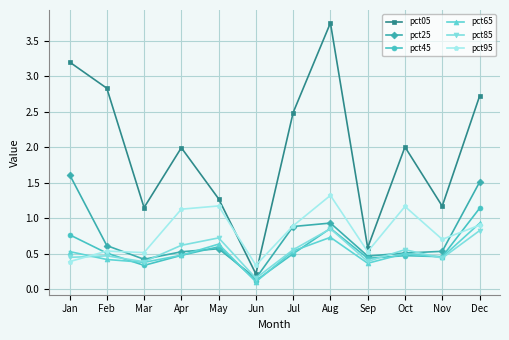

List the series in order of their peak value, lowest first.

pct85, pct65, pct45, pct95, pct25, pct05